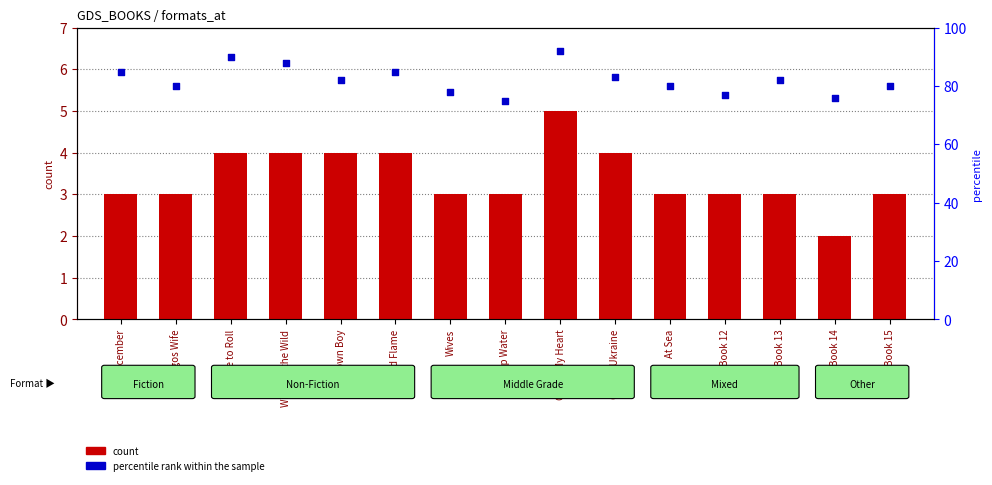

Is the value of percentile rank within the sample at Book 12 greater than the value of count at Lagos Wife?

Yes